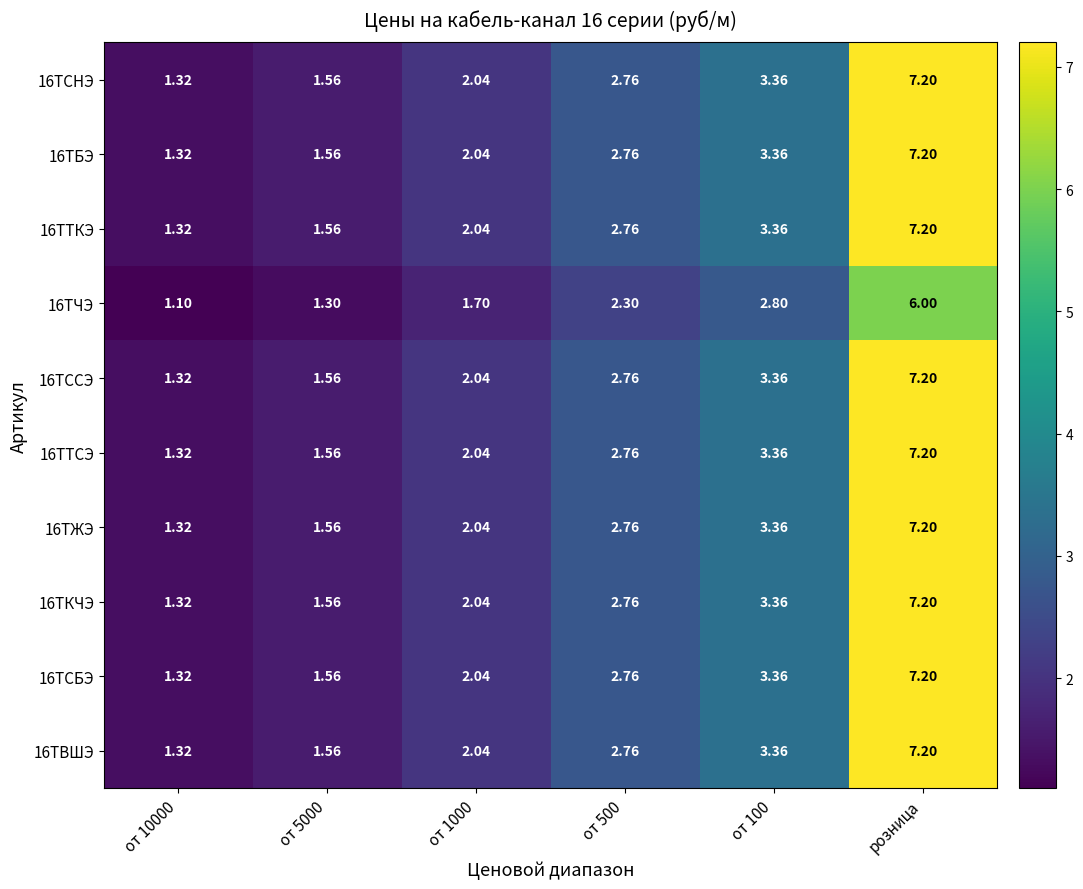

How many categories are shown in the chart?

6